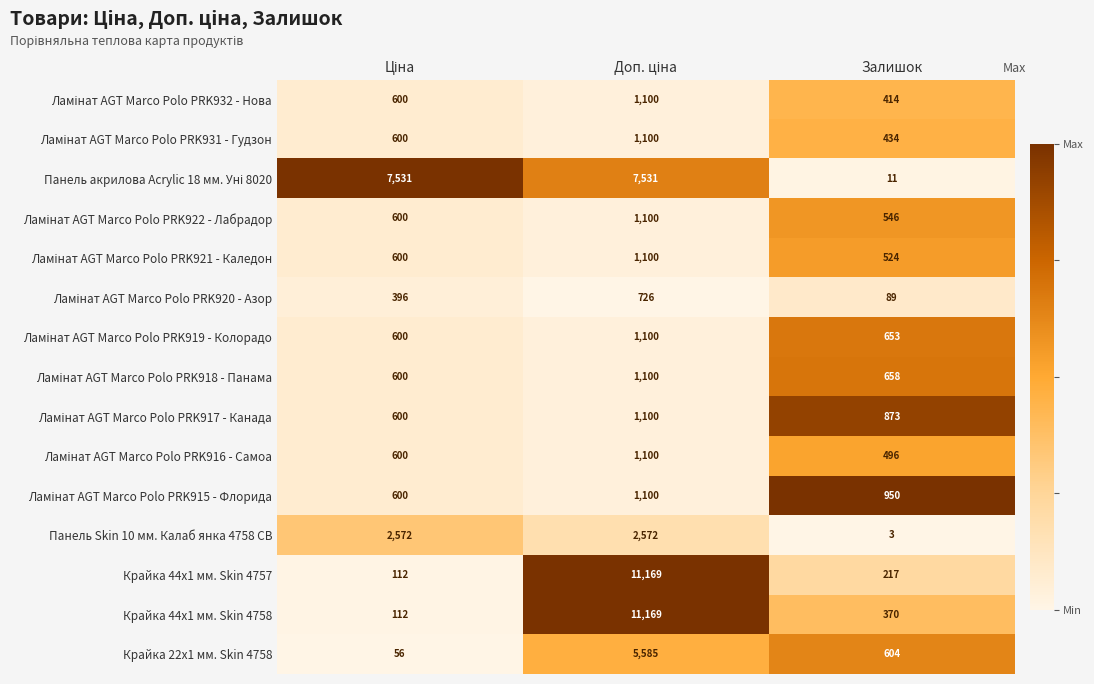

At which category does the chart reach its minimum across all series?

Залишок